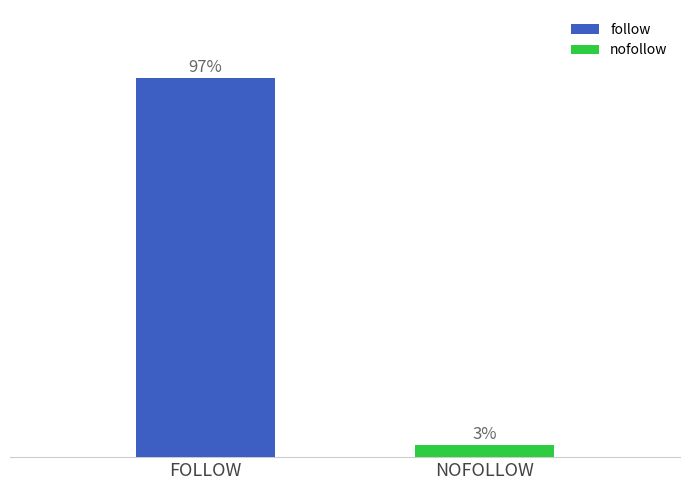

Which series has the largest range (max minus min)?

follow